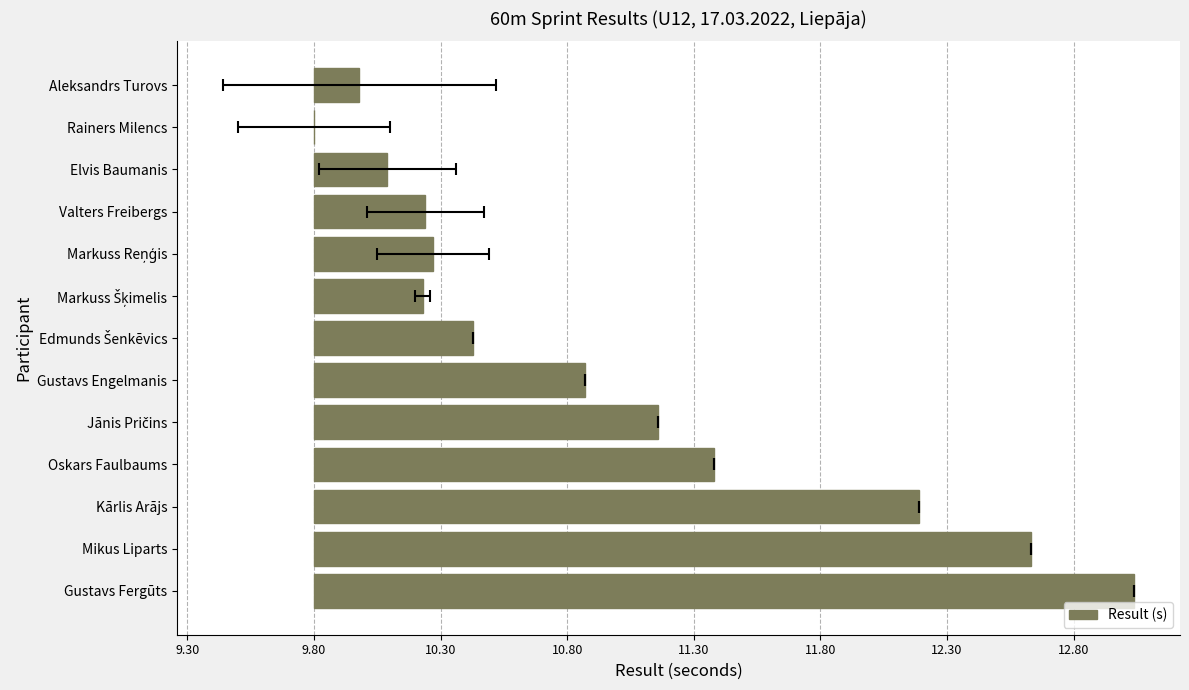

Does the chart contain any negative values?

No